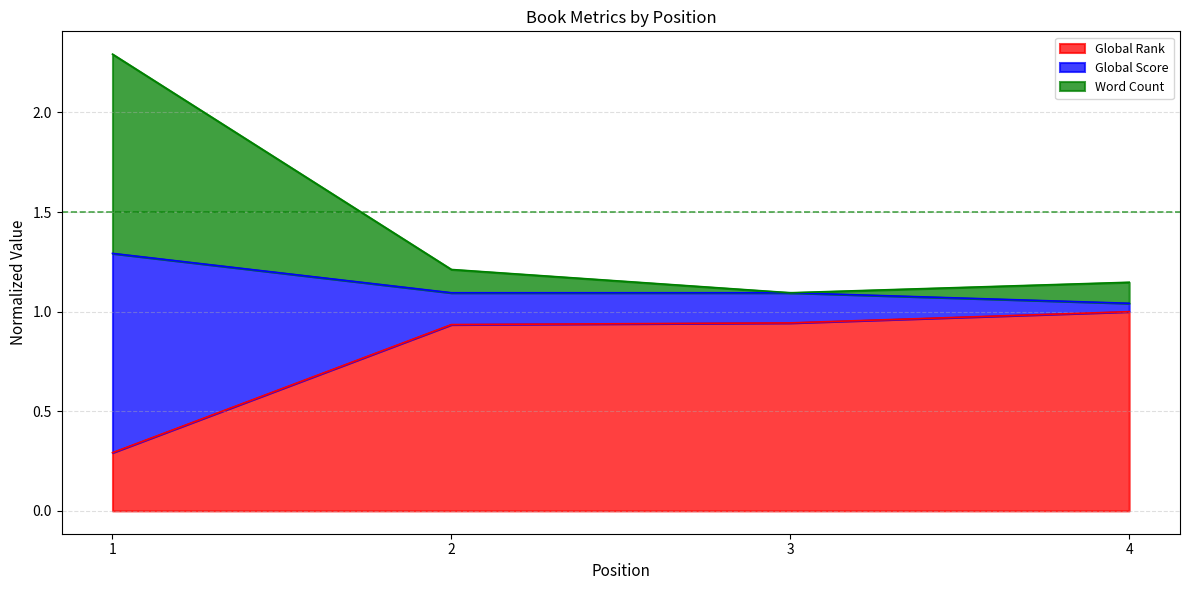

Is it true that Global Rank equals 0.4 at 4?

False